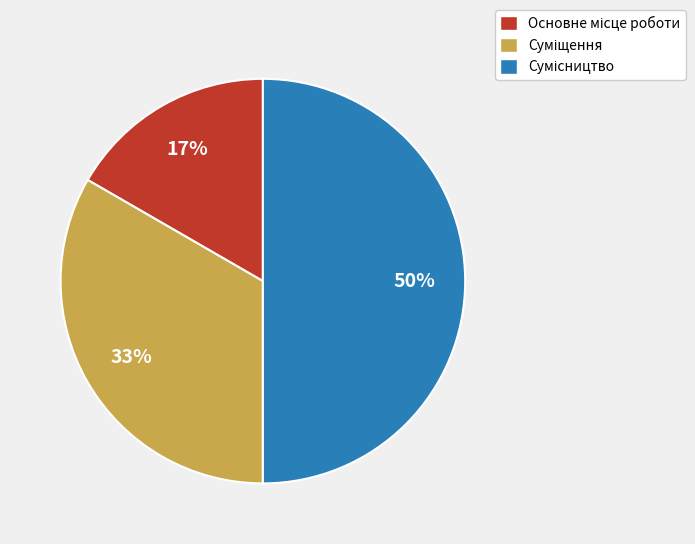

How many segments does this pie chart have?

3